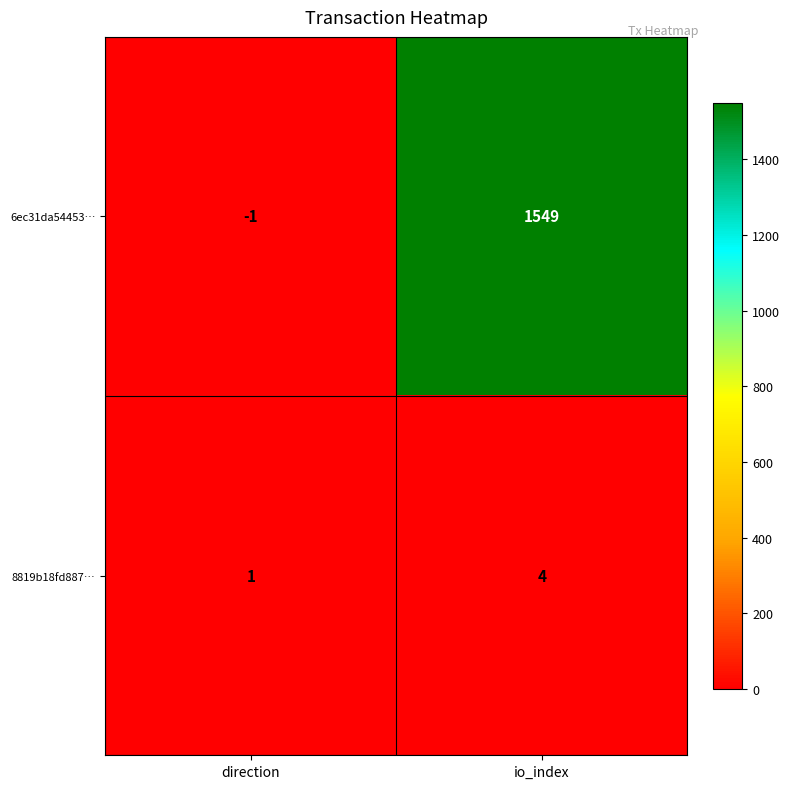

Which series has the largest total across all categories?

6ec31da54453…